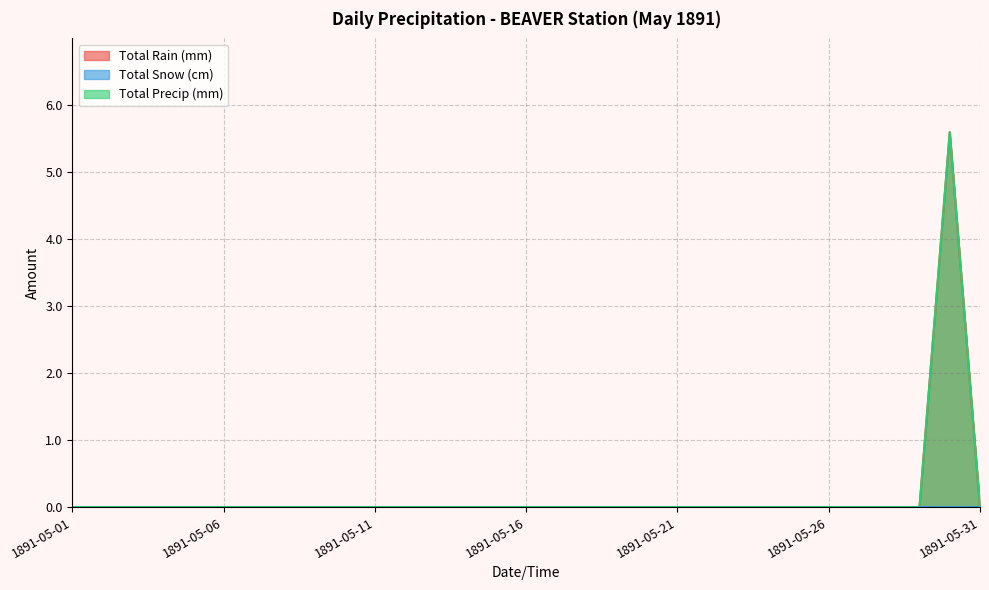

True or false: Total Precip (mm) and Total Rain (mm) intersect in this chart.

False